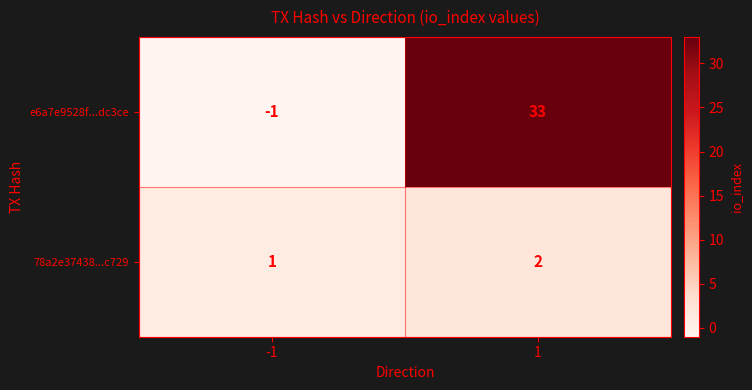

Which series has the largest total across all categories?

e6a7e9528f...dc3ce